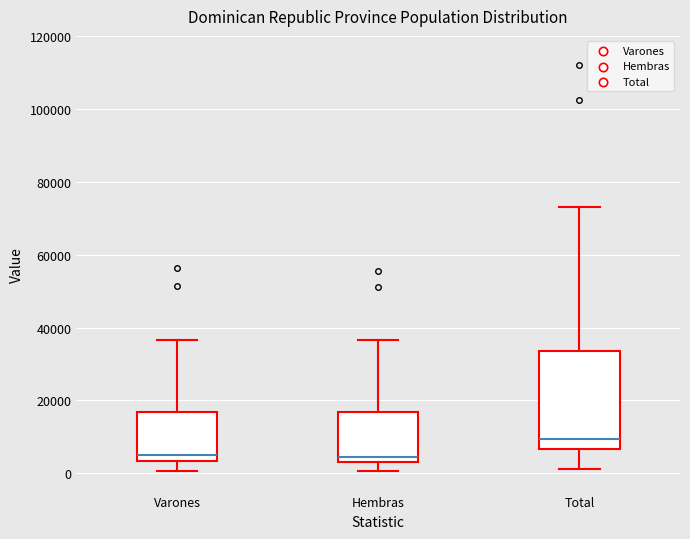

Reading left to right, transcribe this box plot: for each box, give where its median line is, the range the box spans, and where its two whiskers end, as read against the y-axis. The values are not printed on the chart, so give them approximately, as read against the axis.

Varones: median 4000 (just above the box's lower edge), box 4000 to 16000, whiskers 0 to 36000
Hembras: median 4000 (just above the box's lower edge), box 4000 to 16000, whiskers 0 to 36000
Total: median 10000, box 6000 to 34000, whiskers 2000 to 74000